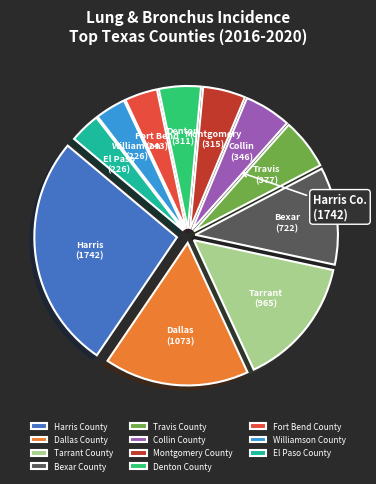

Which category has the biggest portion of the pie?

Harris County